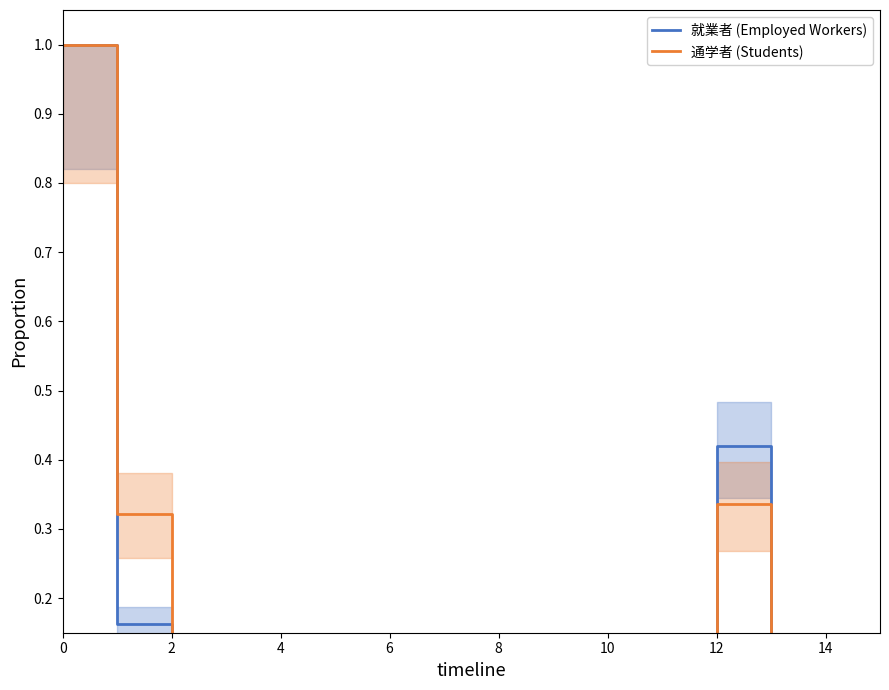

How many data points does each series have?

16